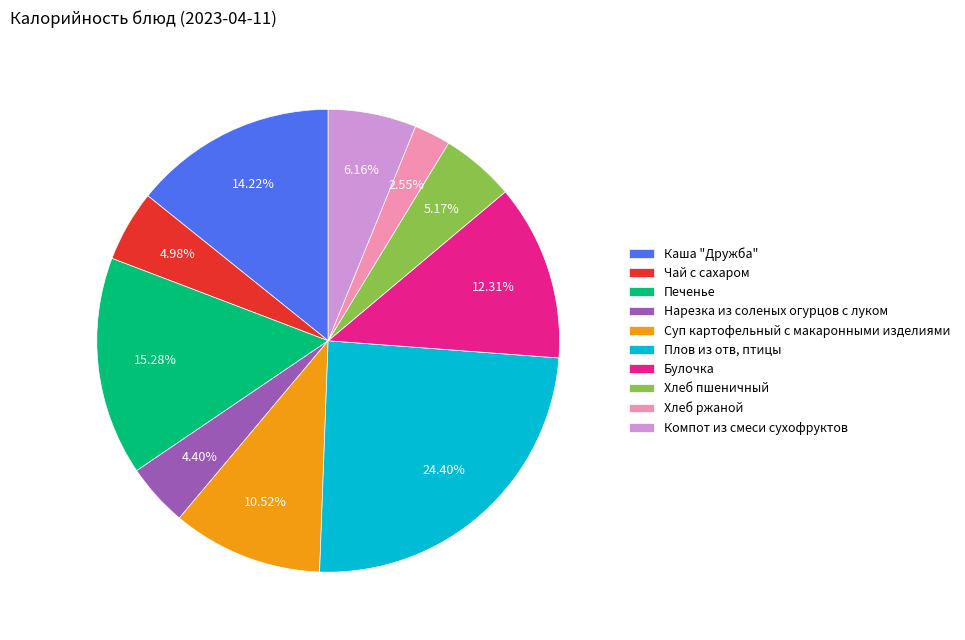

How many segments does this pie chart have?

10